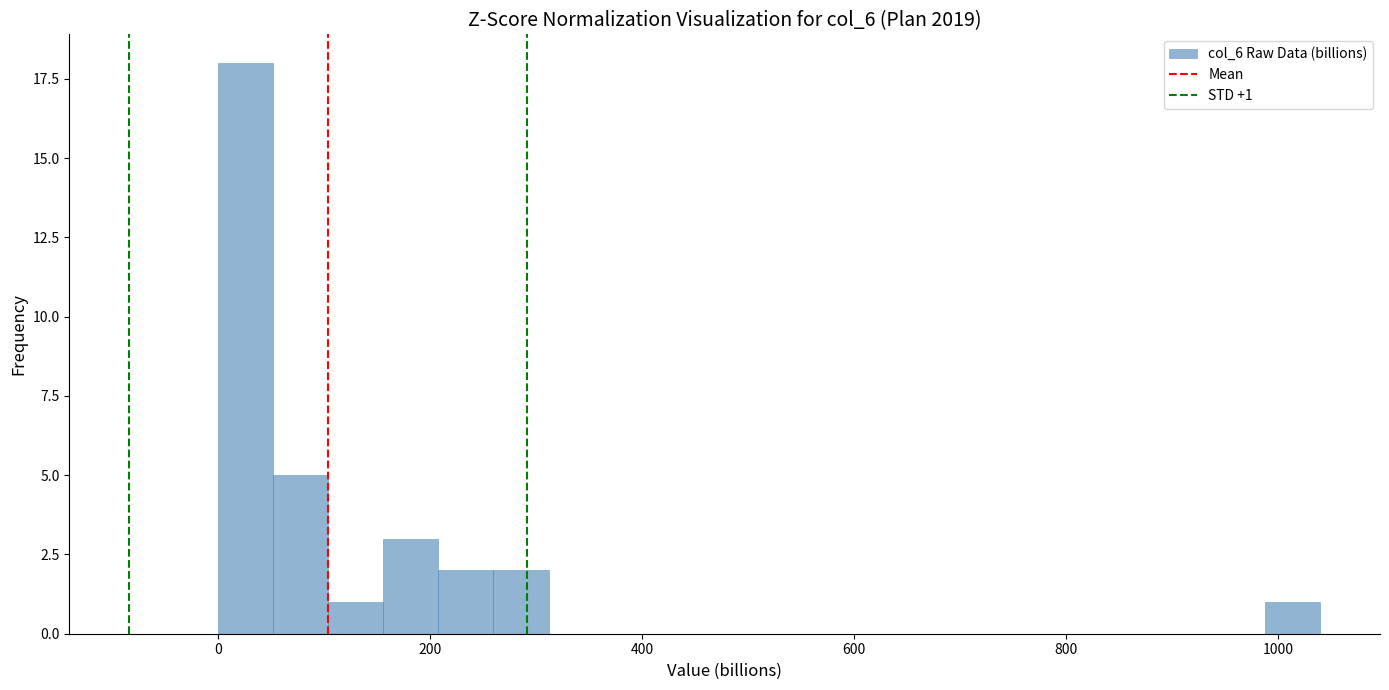

Around what value on the x-axis is the tallest bar? Give the approximate position of its centre, as read against the axis.

20